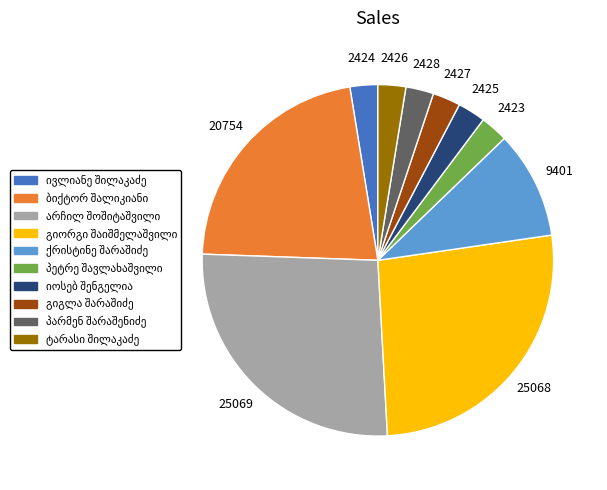

Is there a majority slice in this chart?

No